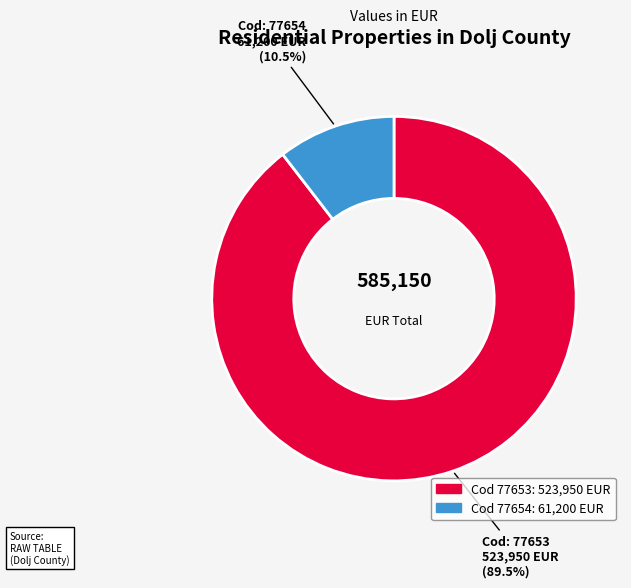

Does any single category account for the majority?

Yes